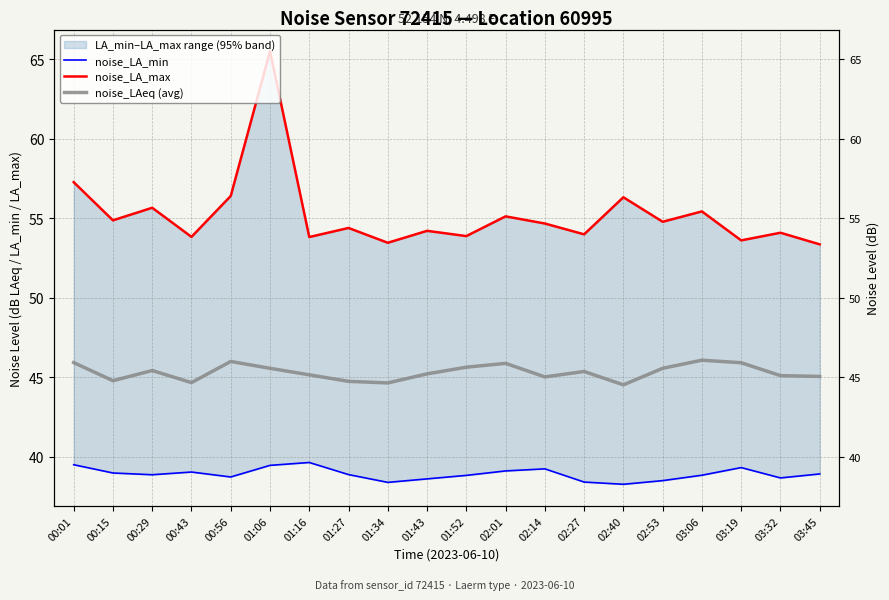

List the series in order of their overall mean, highest first.

noise_LA_max, noise_LAeq (avg), noise_LA_min